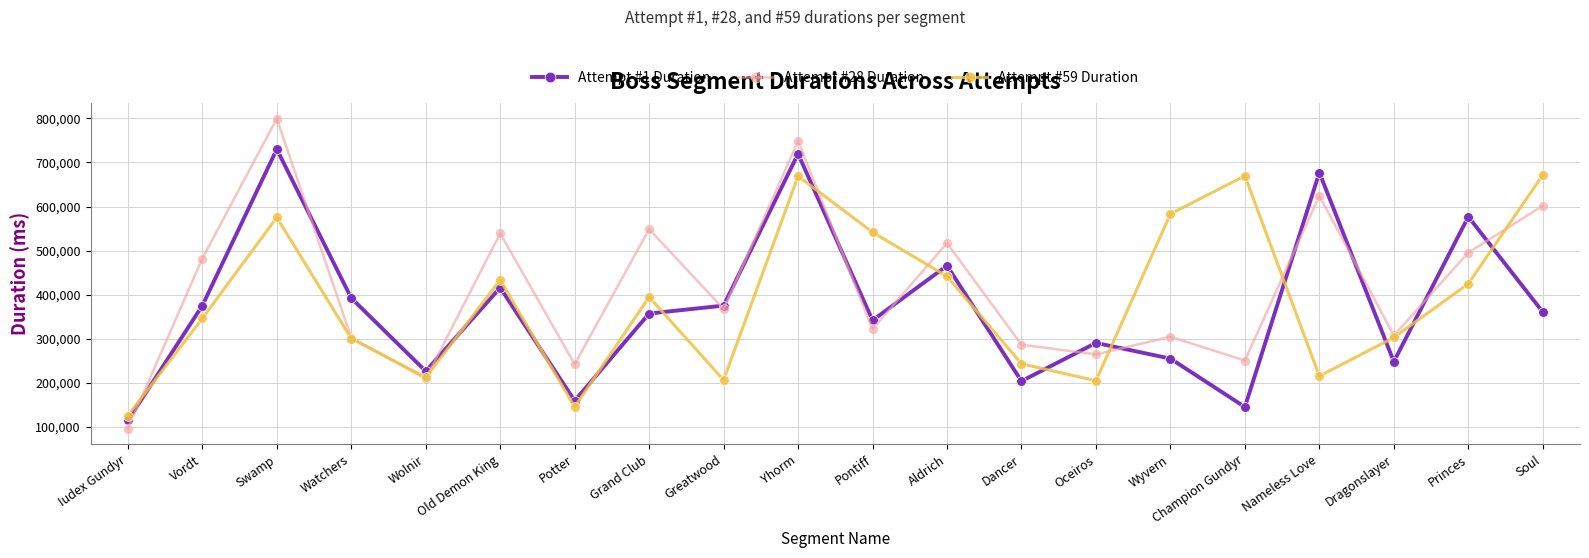

How many intersections are there between Attempt #28 Duration and Attempt #1 Duration?

13